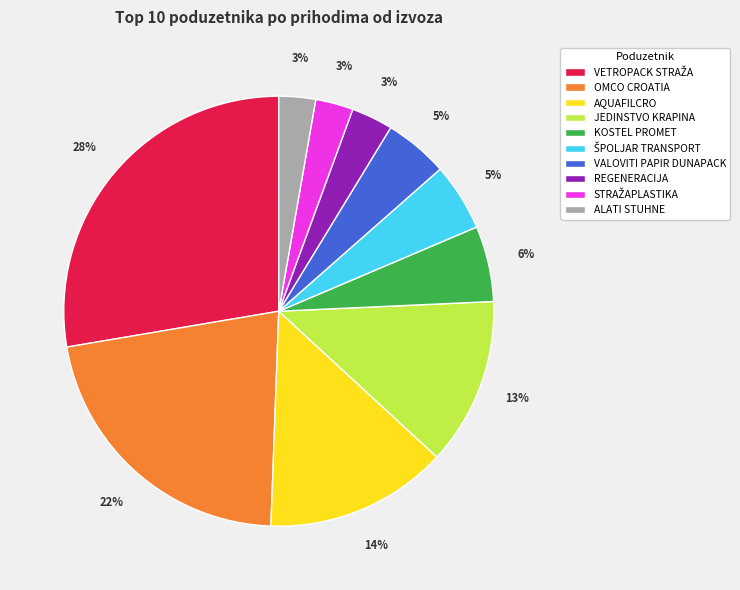

Which has a higher value, ALATI STUHNE or JEDINSTVO KRAPINA?

JEDINSTVO KRAPINA